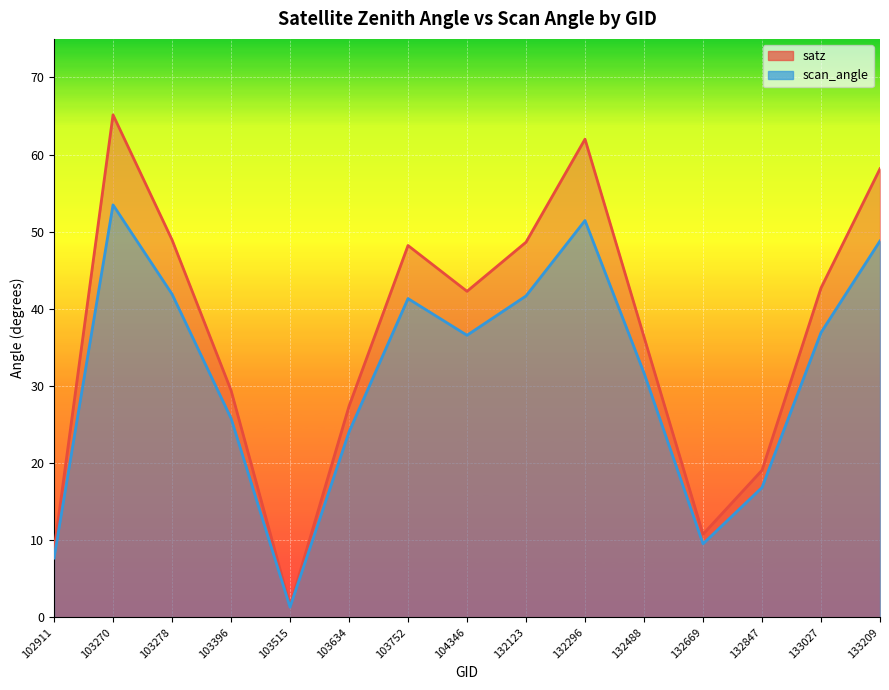

What is the difference between the satz values at 132488 and 103278?

12.6